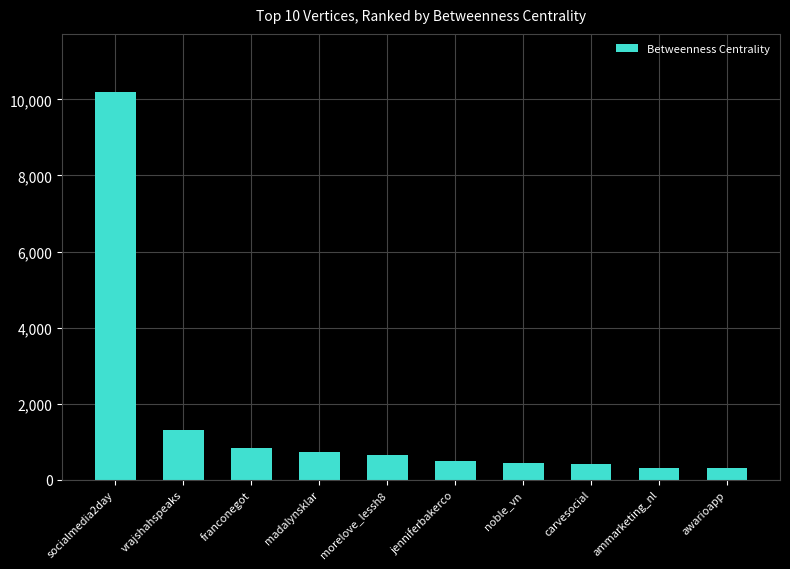

The value at vrajshahspeaks is 865.7. True or false?

False